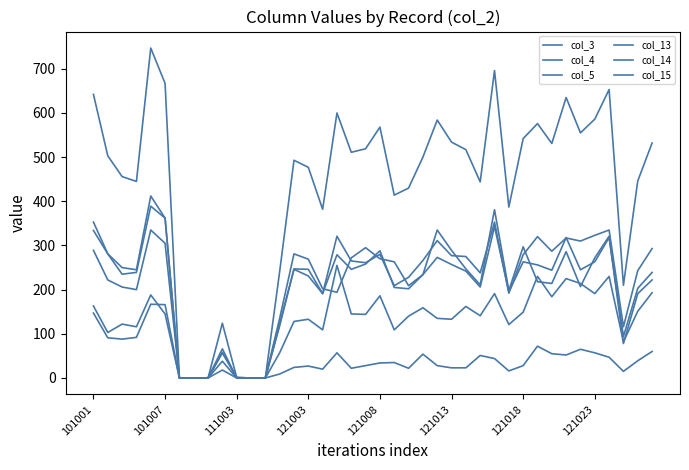

How many lines are shown in the chart?

6